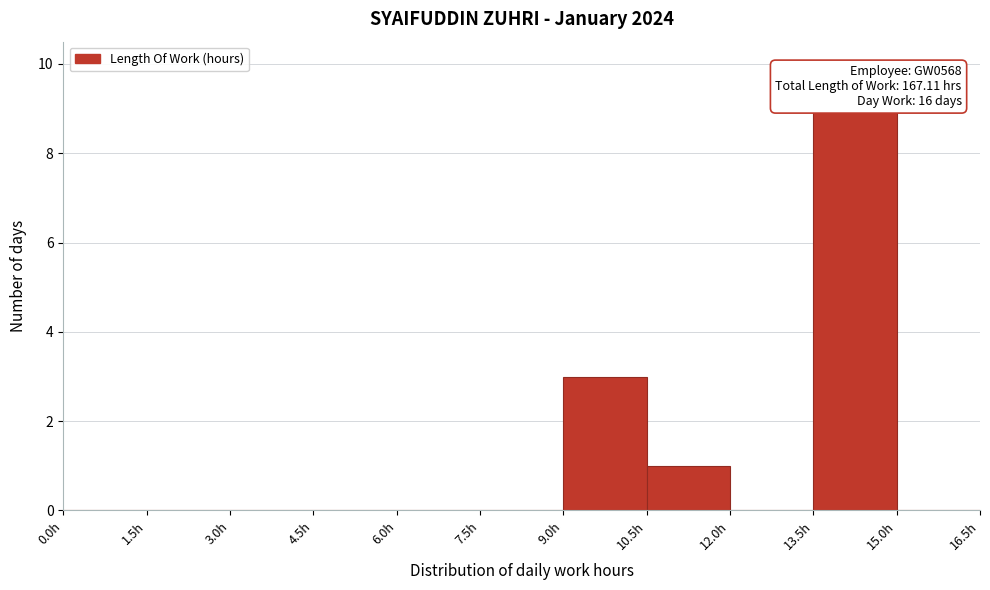

Over which range of the x-axis is the bar tallest?

13.5 to 15.0